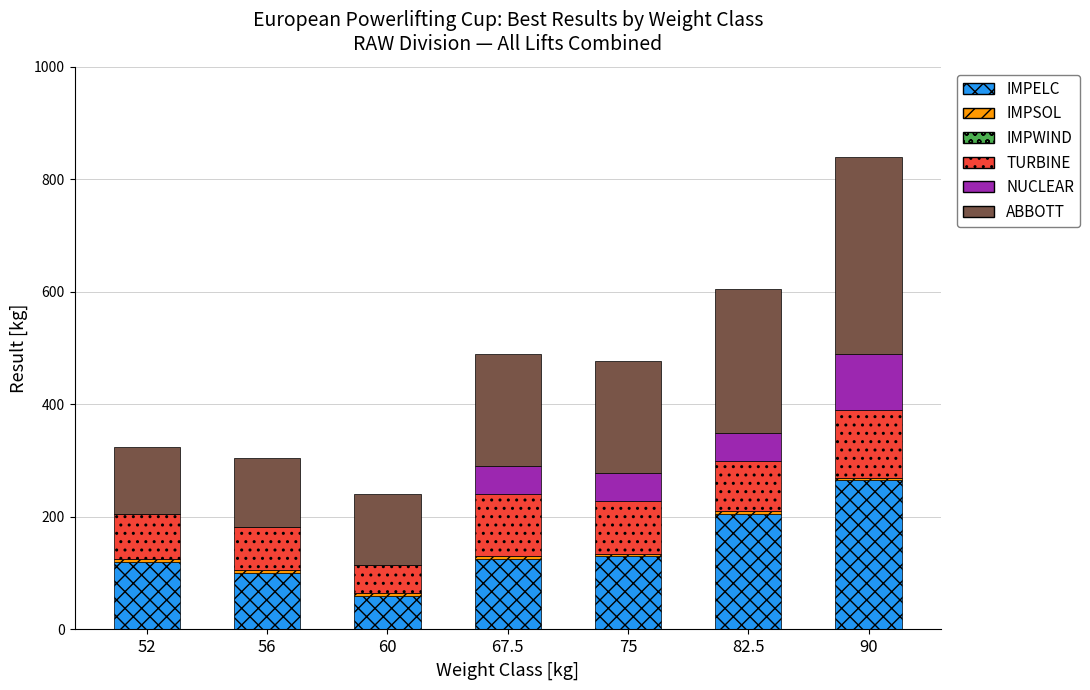

Is it true that IMPELC equals 120.0 at 52?

True